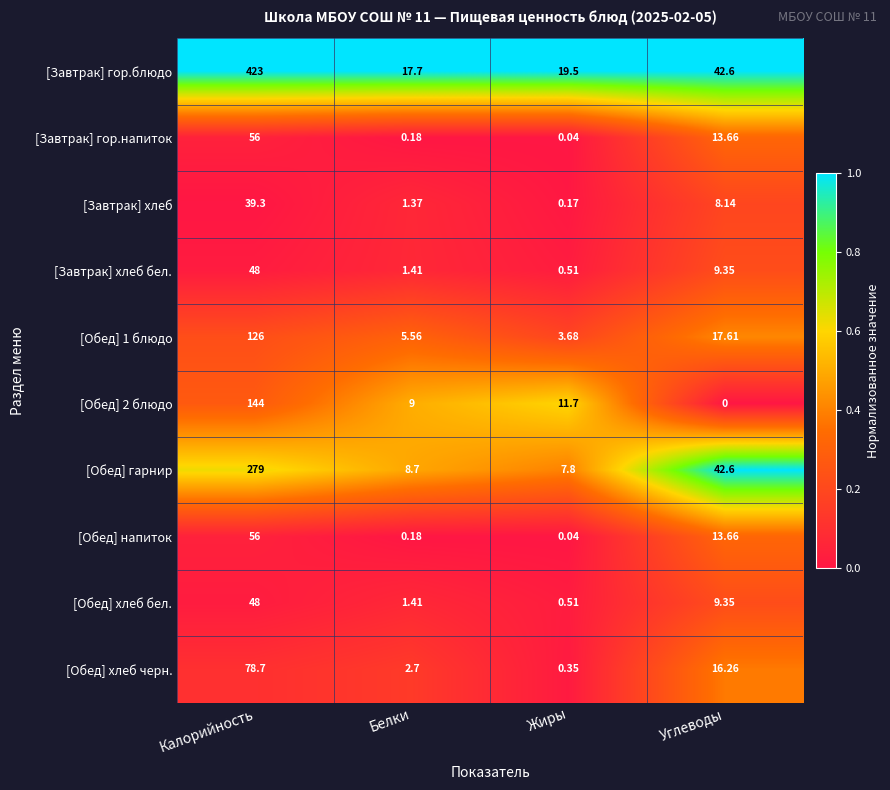

At which category is the sum across all series the highest?

Калорийность